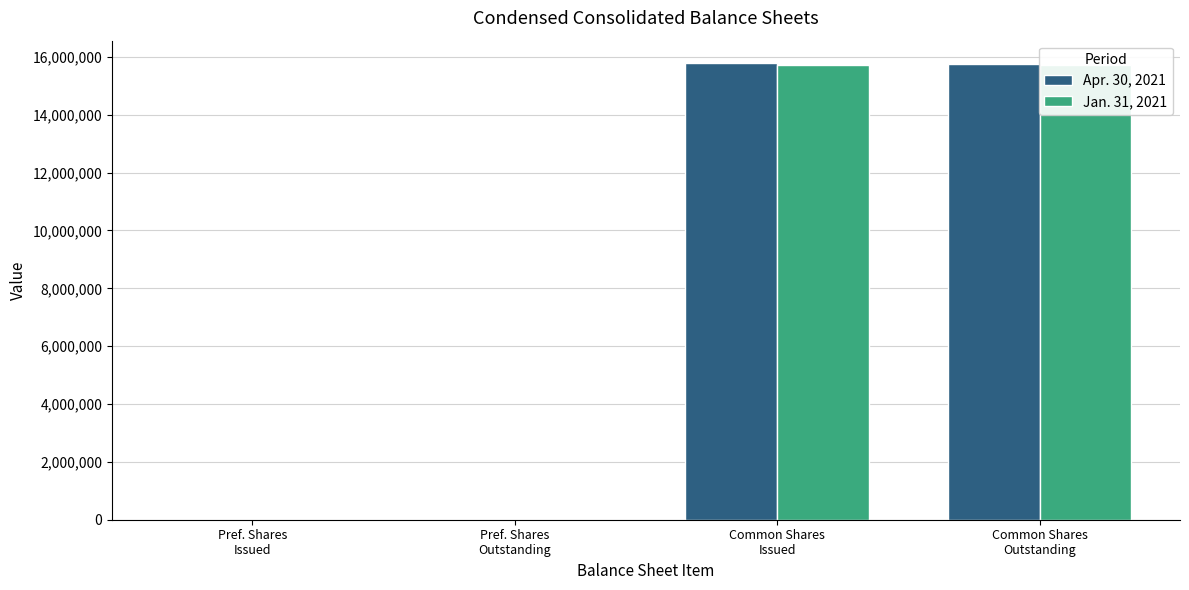

What is the spread (max minus min) of values at Common Shares
Issued?

66471